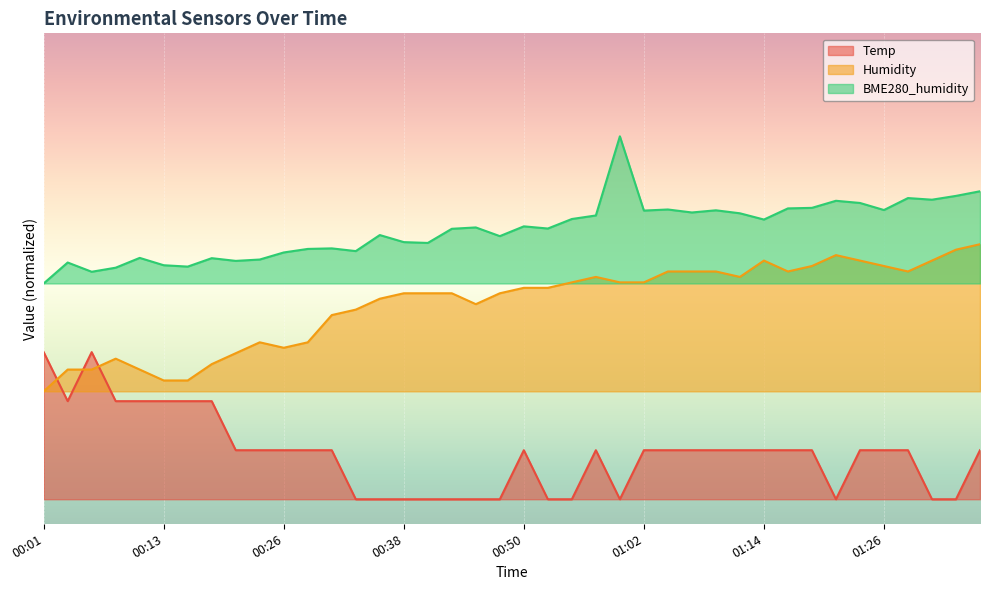

The value of Humidity at 01:36 is 37.7. True or false?

False